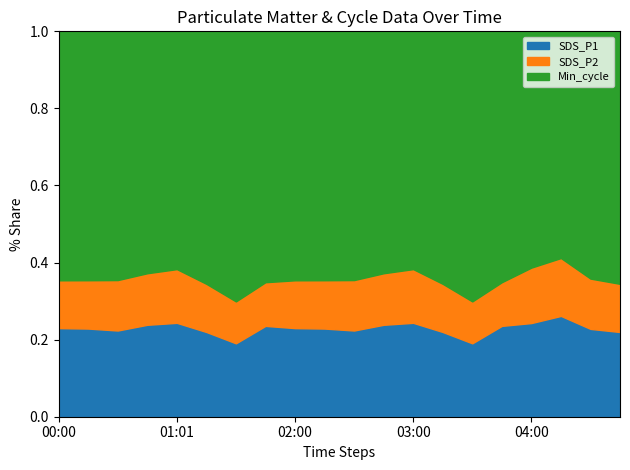

What is the total value across all series at 04:00?

1.0